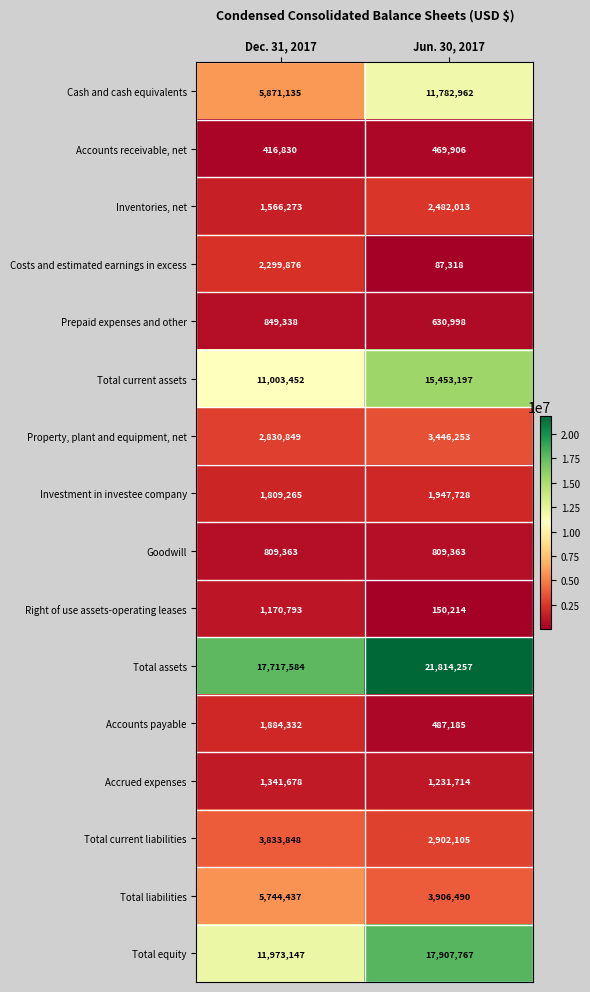

What is the greatest value displayed?

21814257